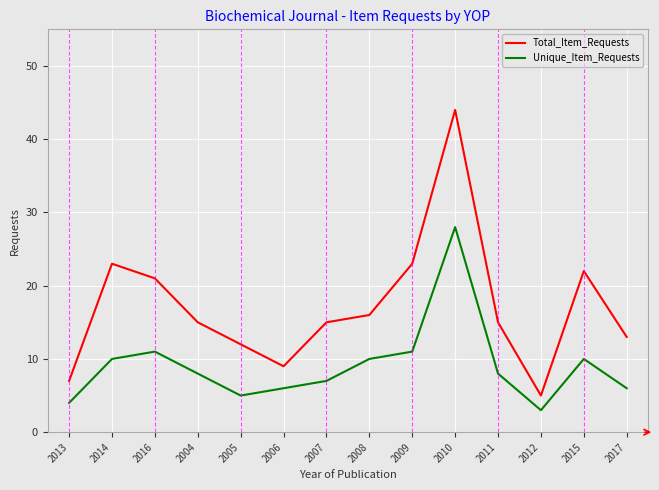

What is the sum of all Total_Item_Requests values?

240